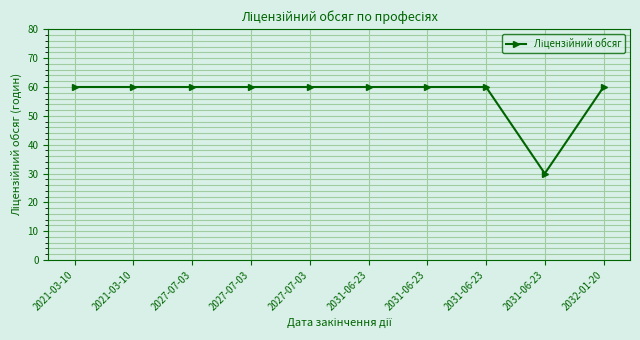

List the labels in order of value, smallest first.

2031-06-23, 2021-03-10, 2021-03-10, 2027-07-03, 2027-07-03, 2027-07-03, 2031-06-23, 2031-06-23, 2031-06-23, 2032-01-20